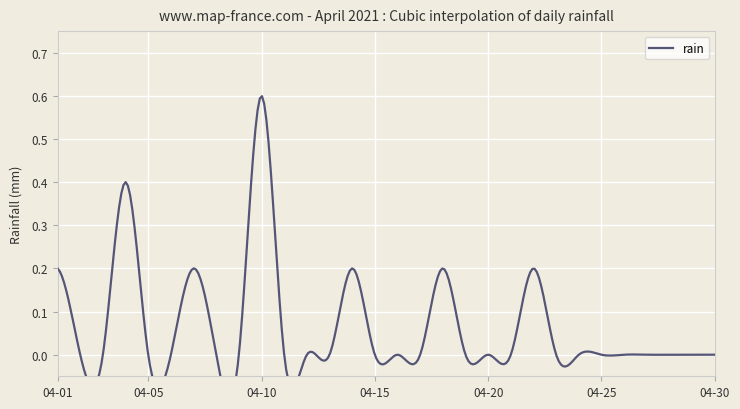

How many lines are shown in the chart?

1